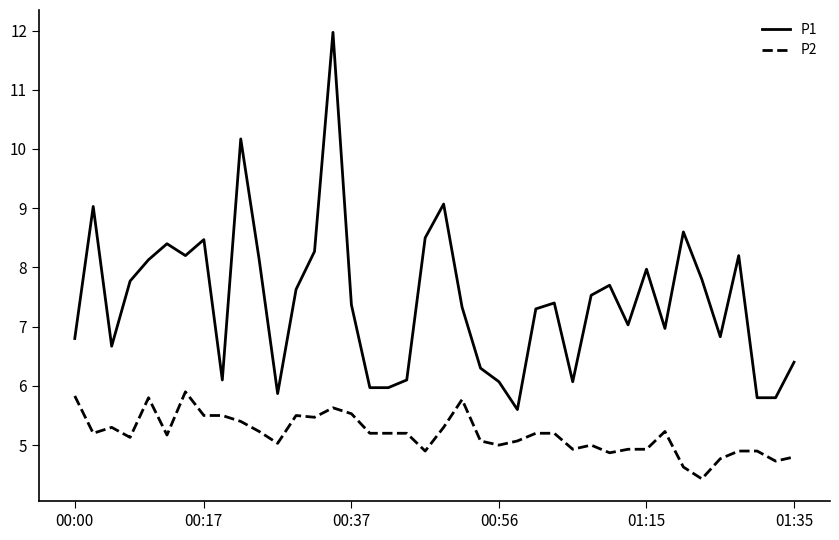

List the series in order of their overall mean, highest first.

P1, P2